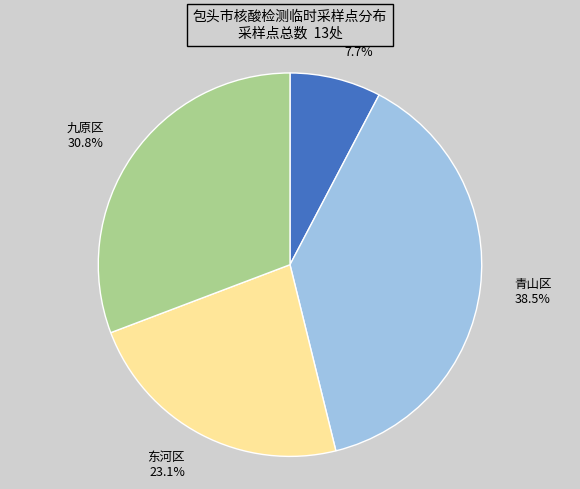

How many slices are in this pie chart?

4